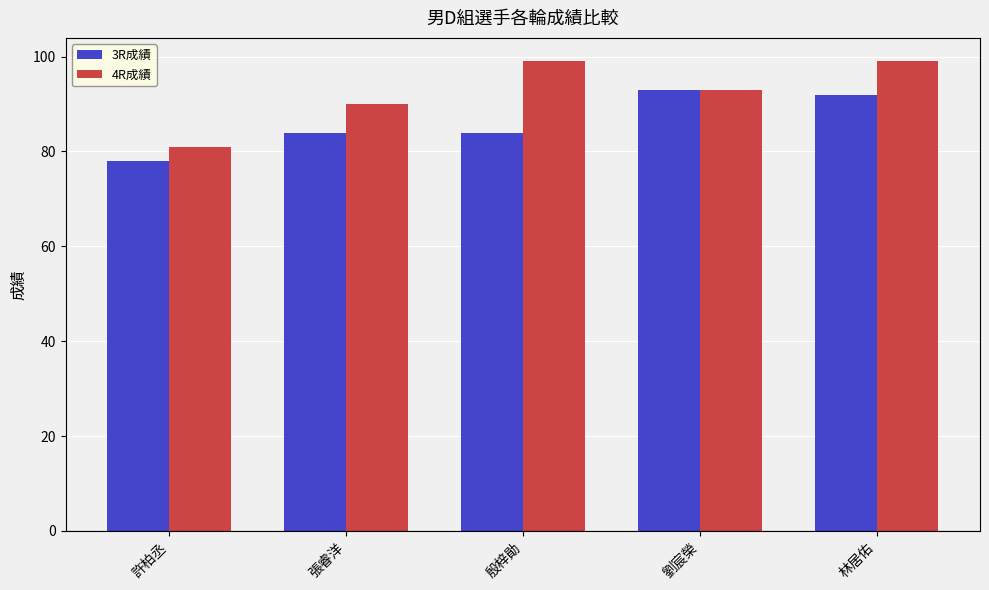

How many data points does each series have?

5